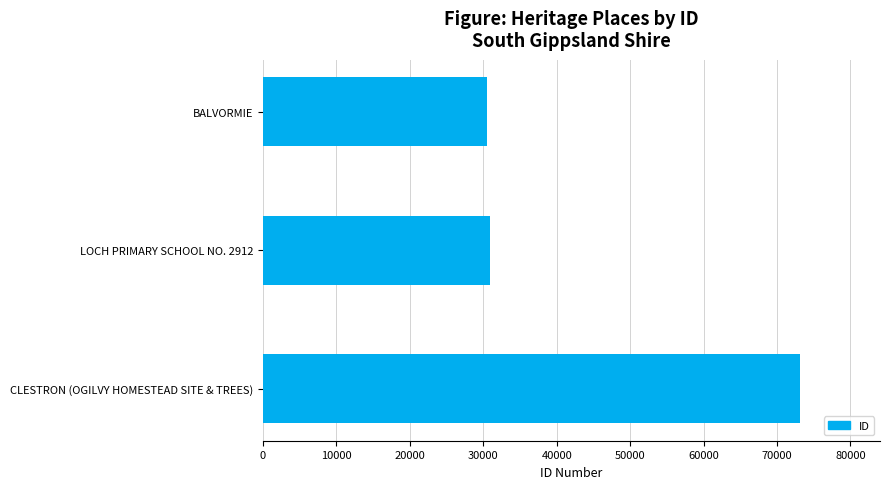

What is the label of the 3rd bar from the bottom?

BALVORMIE